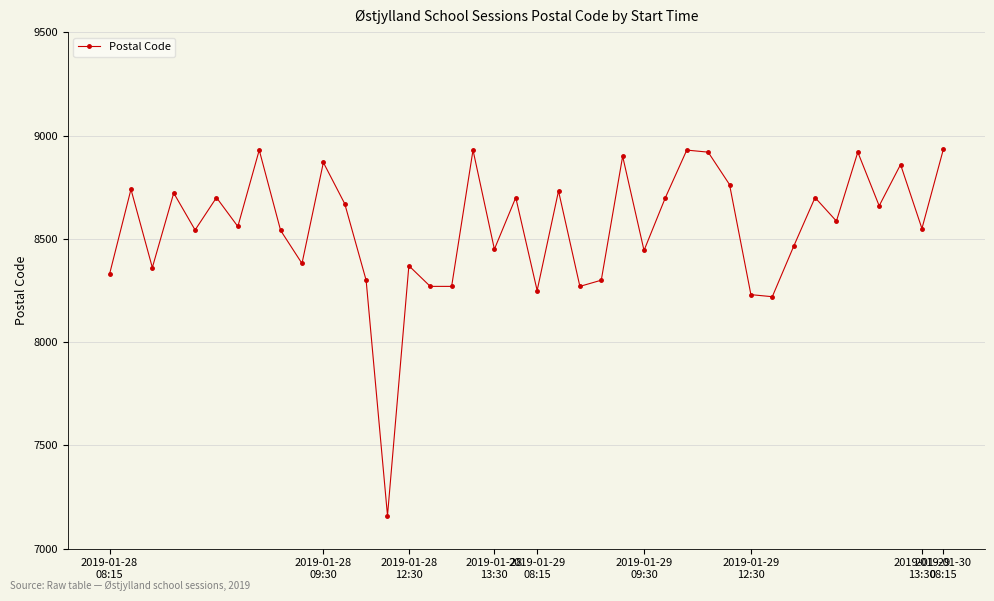

What is the maximum value shown in the chart?

8933